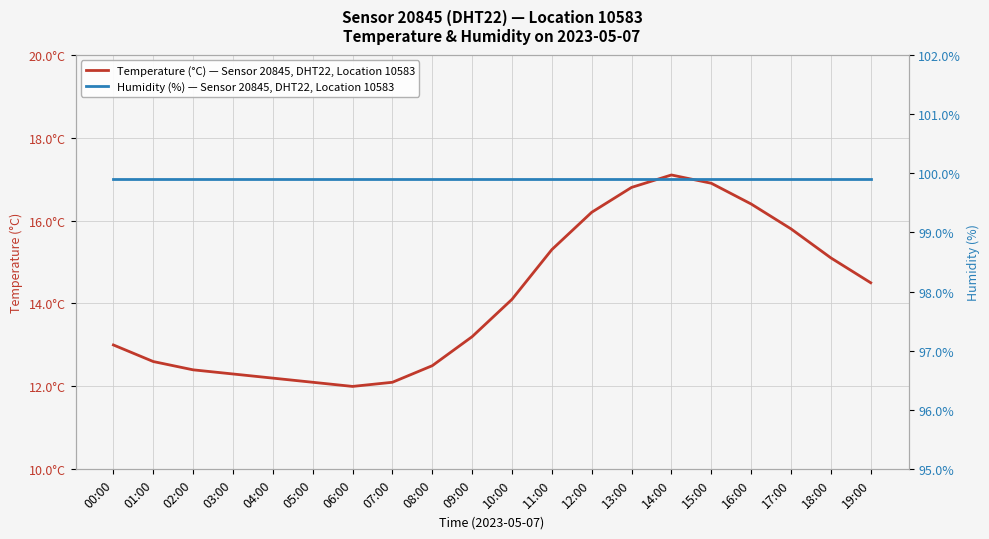

At which category is the sum across all series the highest?

14:00